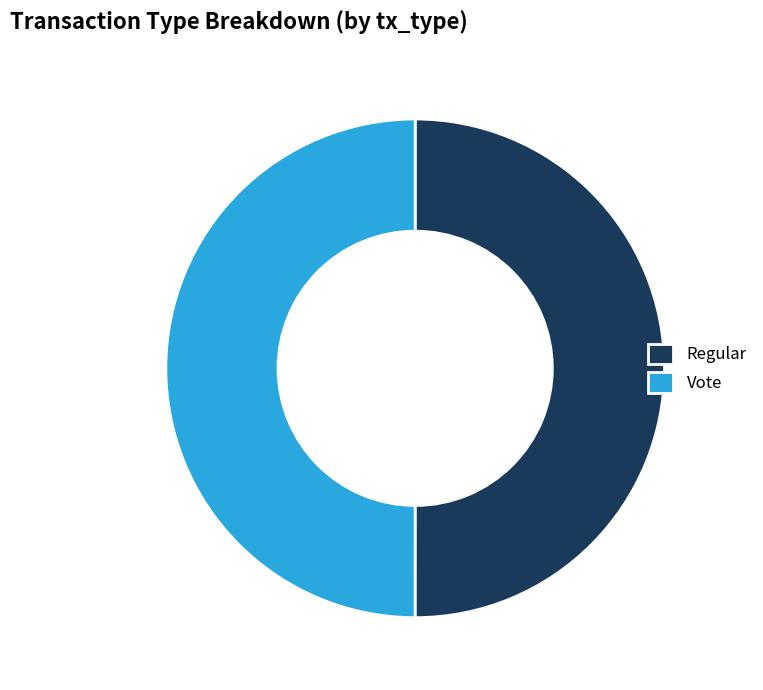

Do Regular and Vote together represent more than half of the pie?

Yes